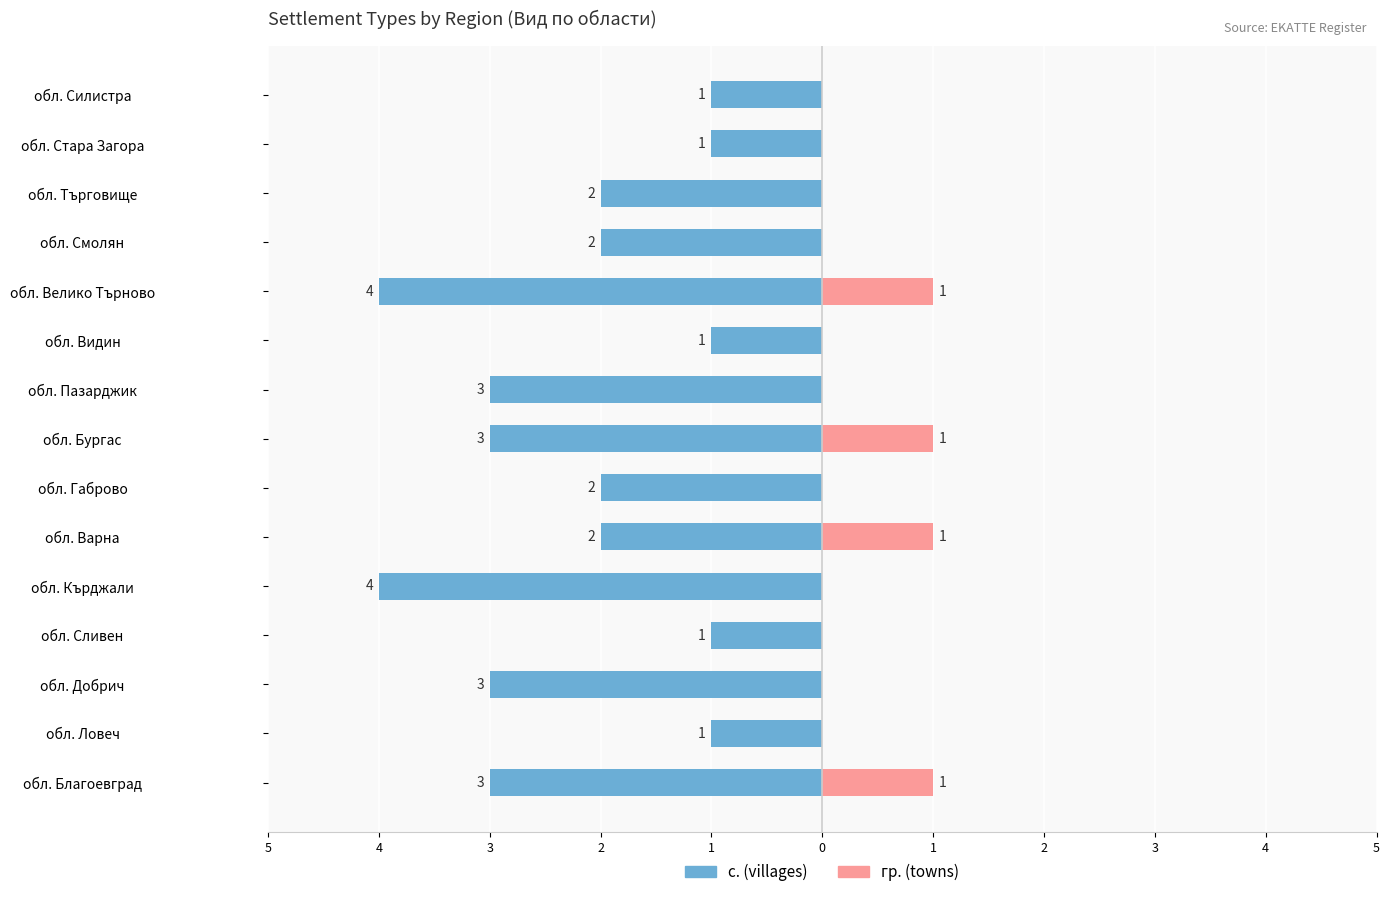

Which series has the largest range (max minus min)?

с. (villages)